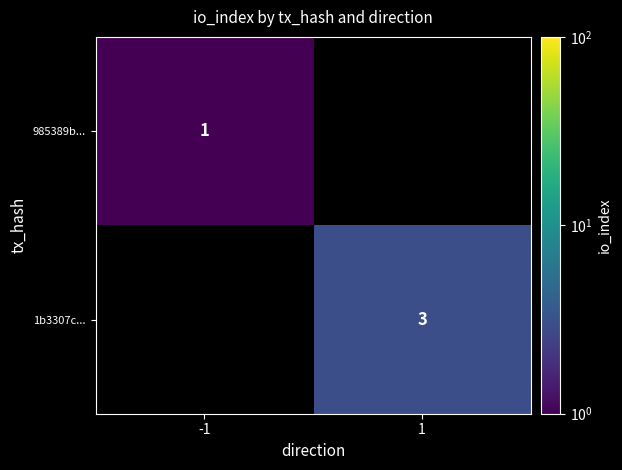

Is it true that 1b3307c... equals 5 at 1?

False